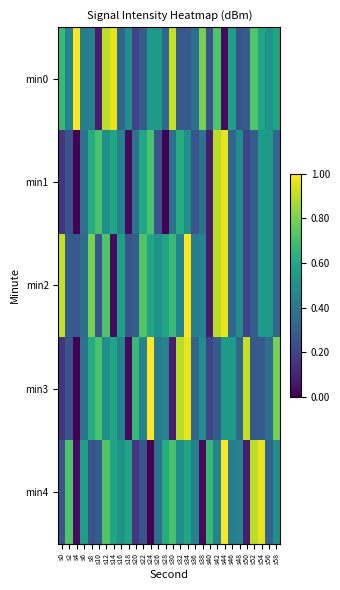

At s44, list the series in order from largest to smallest.

min4, min1, min2, min3, min0